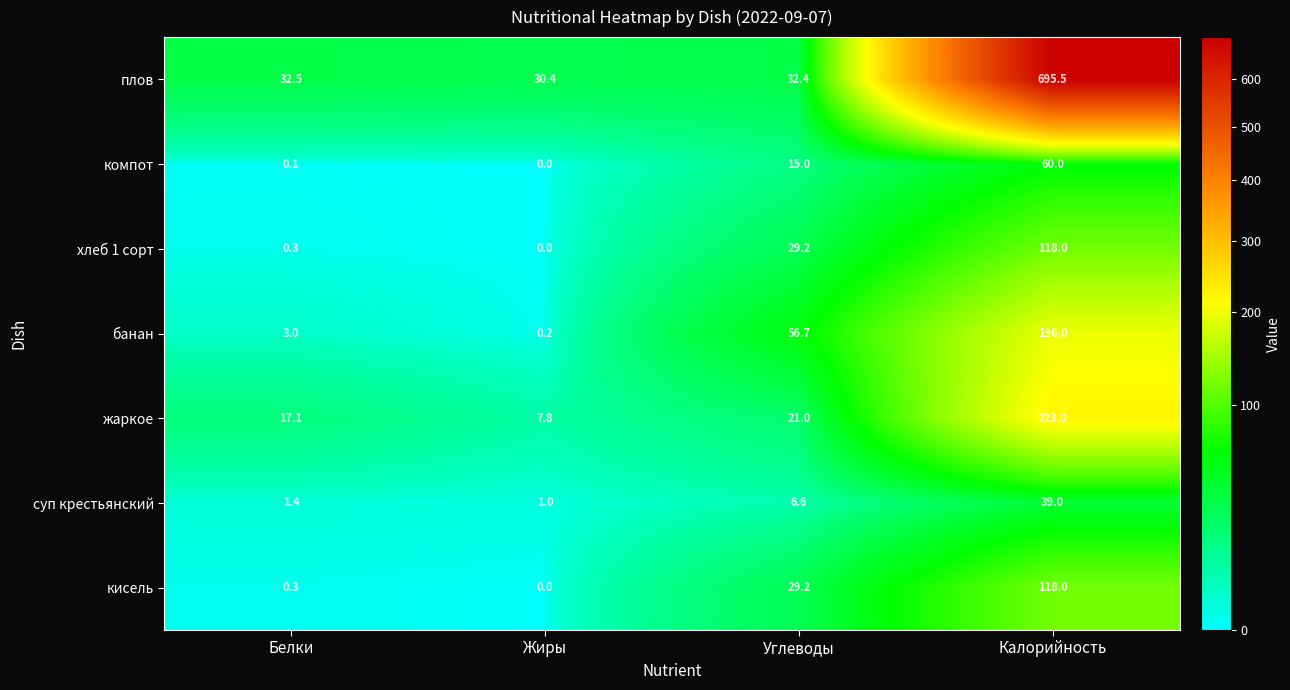

What is the greatest value displayed?

695.5